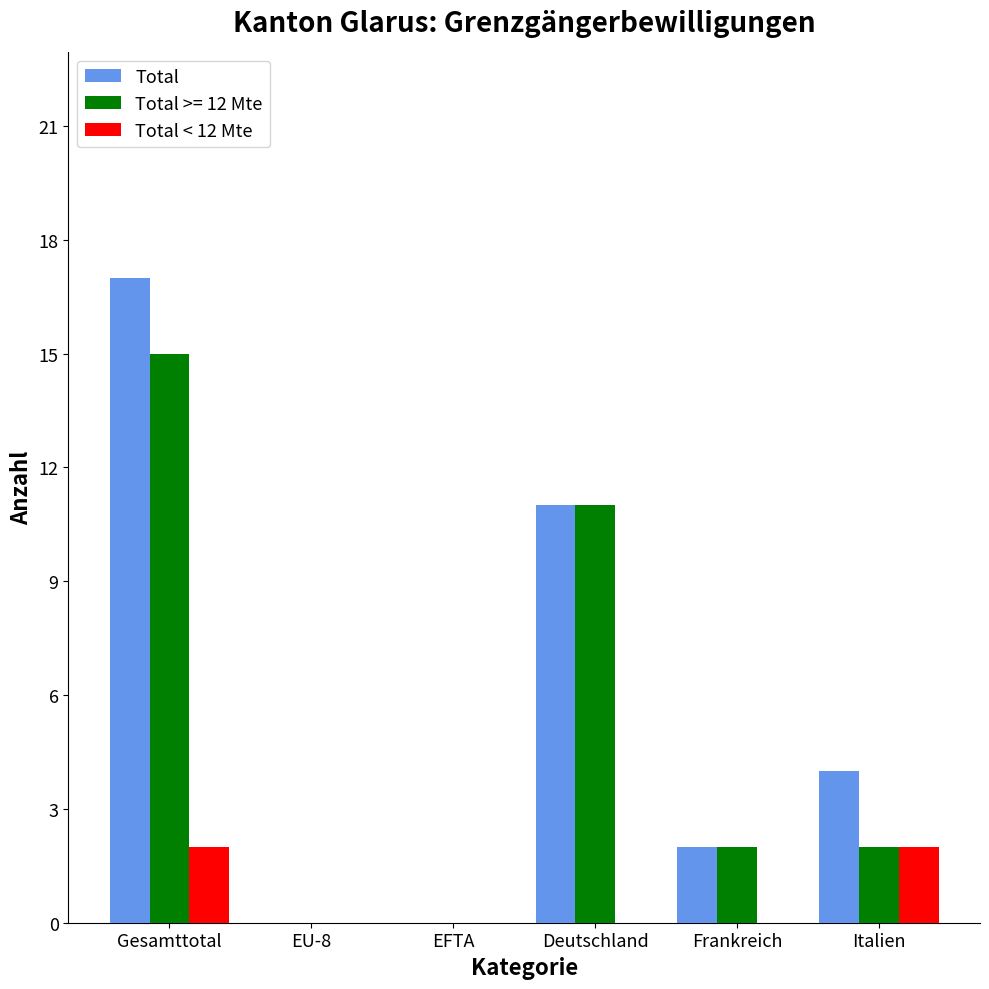

Are the bars grouped side by side (vs. stacked)?

Yes